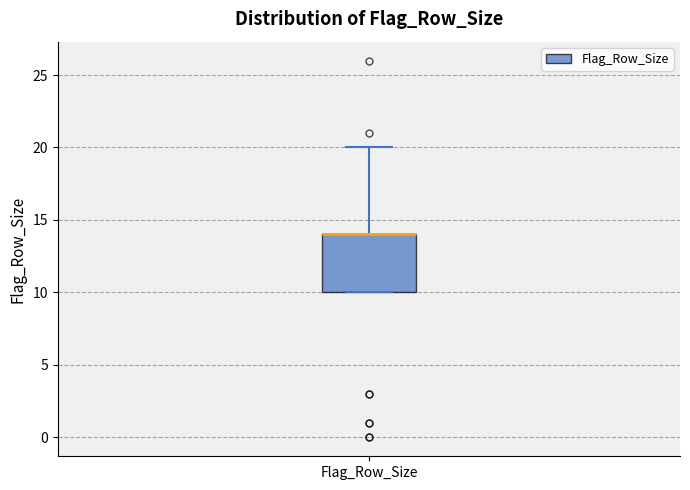

Read this box plot against the y-axis: the position of the median line, the range covered by the box, and the ends of both whiskers. The values are not printed on the chart, so give them approximately, as read against the axis.

median 14 (drawn on the box's upper edge), box 10 to 14, whiskers 10 to 20